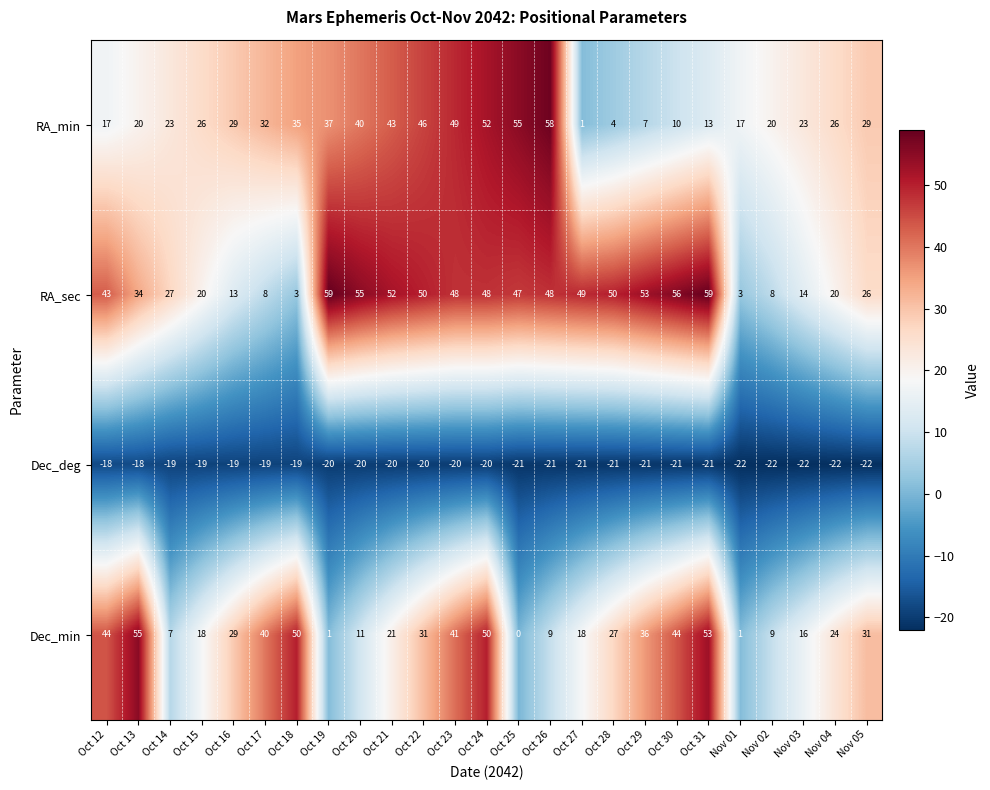

What is the spread (max minus min) of values at Oct 18?

69